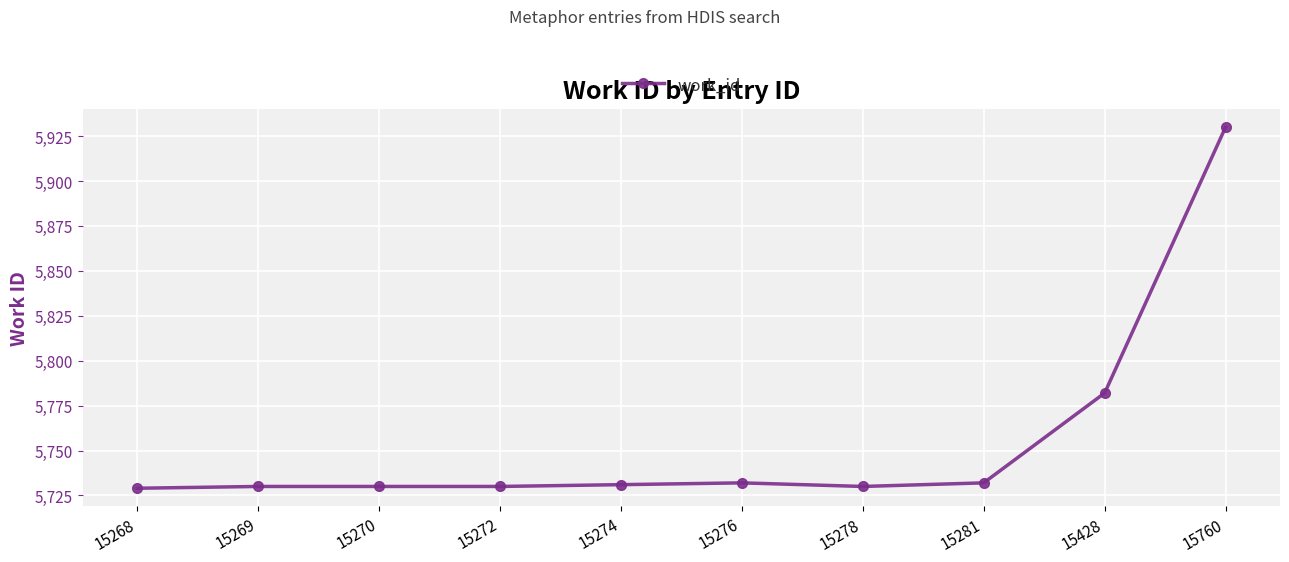

What is the value of the 9th point from the left?

5782